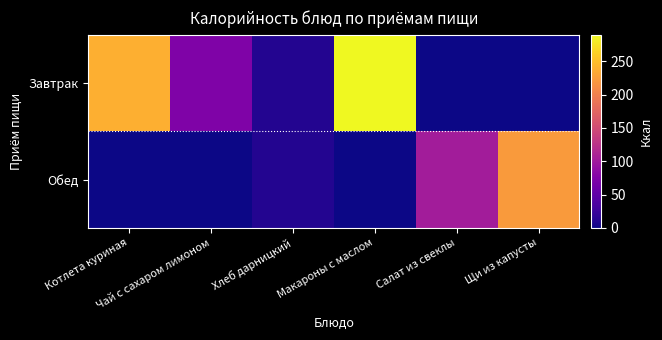

What is the difference between the highest and lowest values at Чай с сахаром лимоном?

74.3